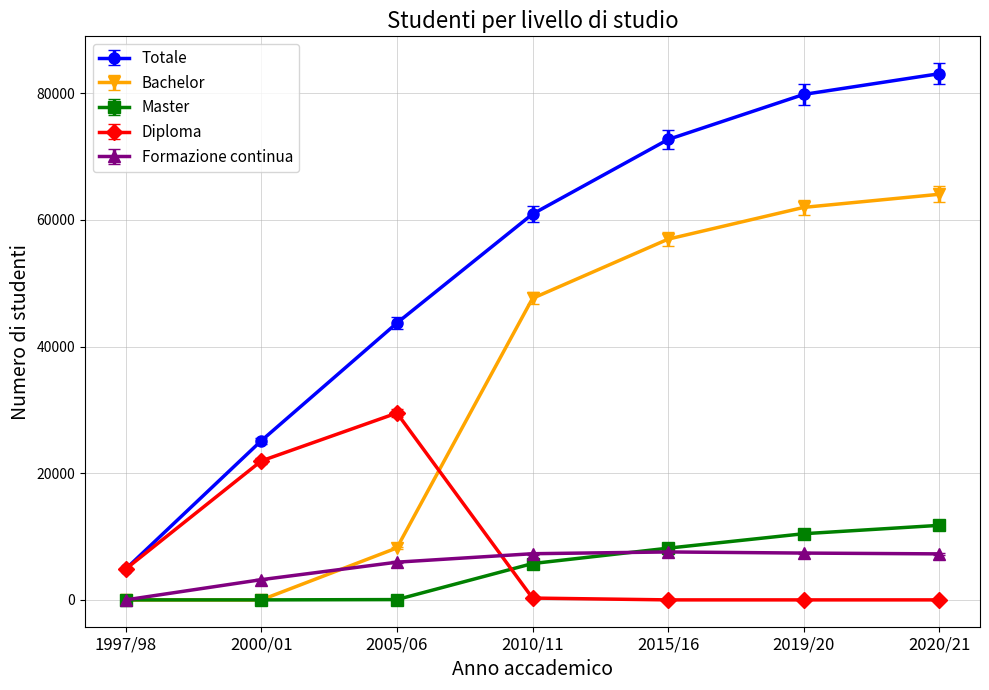

How many categories are shown in the chart?

7